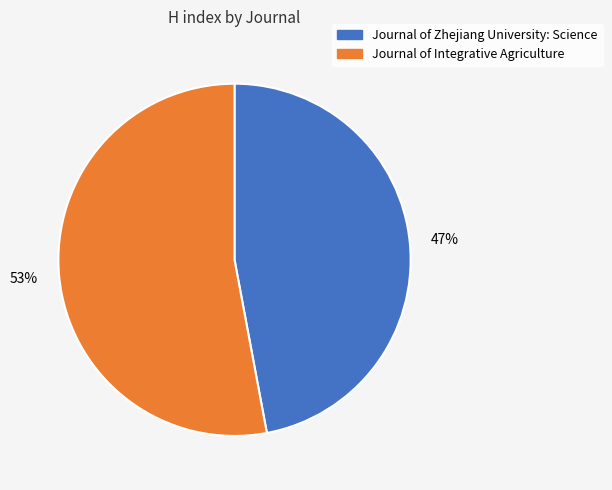

How many segments does this pie chart have?

2